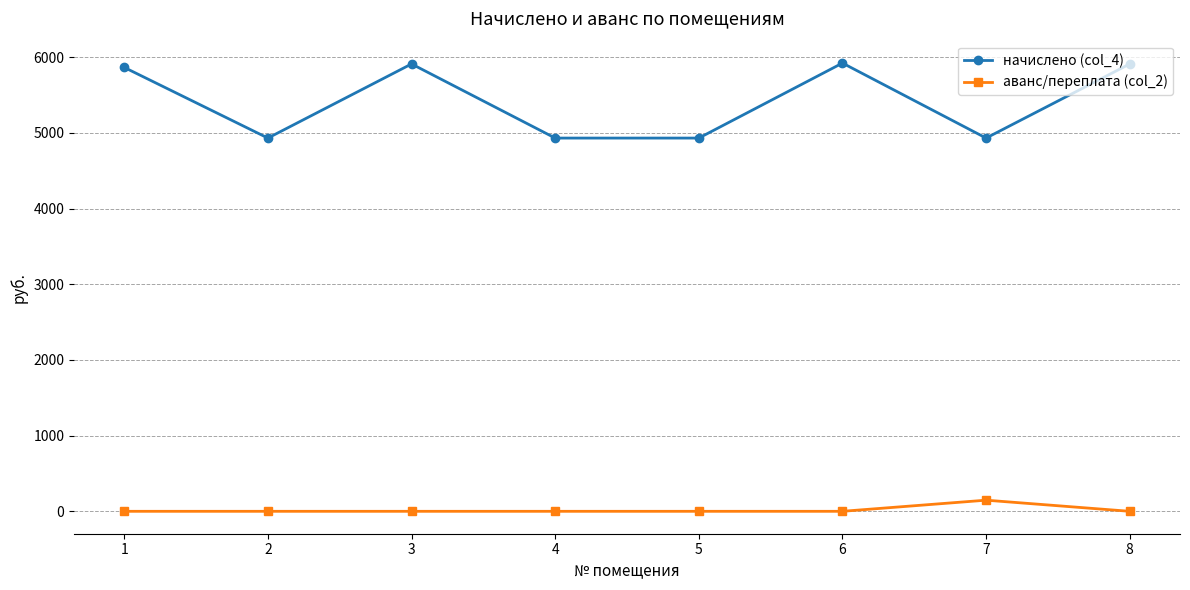

What is the difference between the highest and lowest values at 3?

5909.8